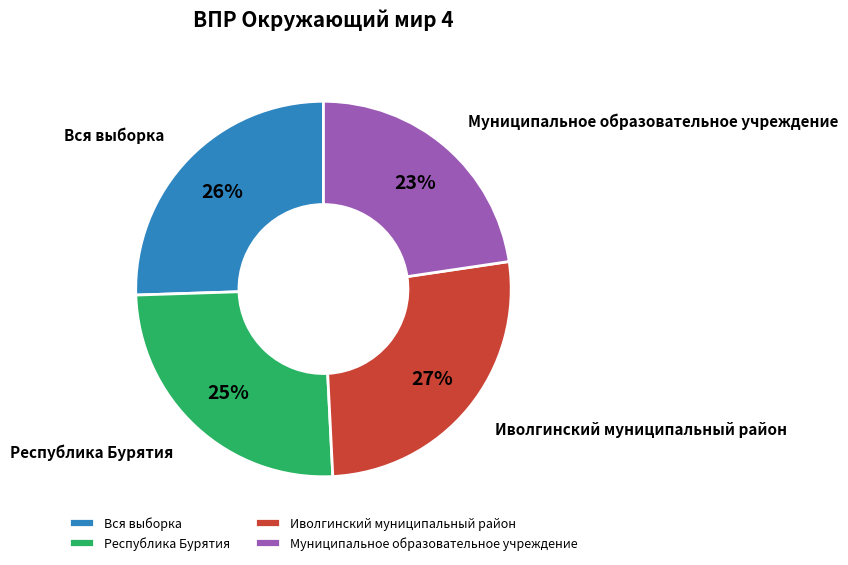

To the nearest percent, what is the combined percentage of Республика Бурятия and Муниципальное образовательное учреждение?

48%